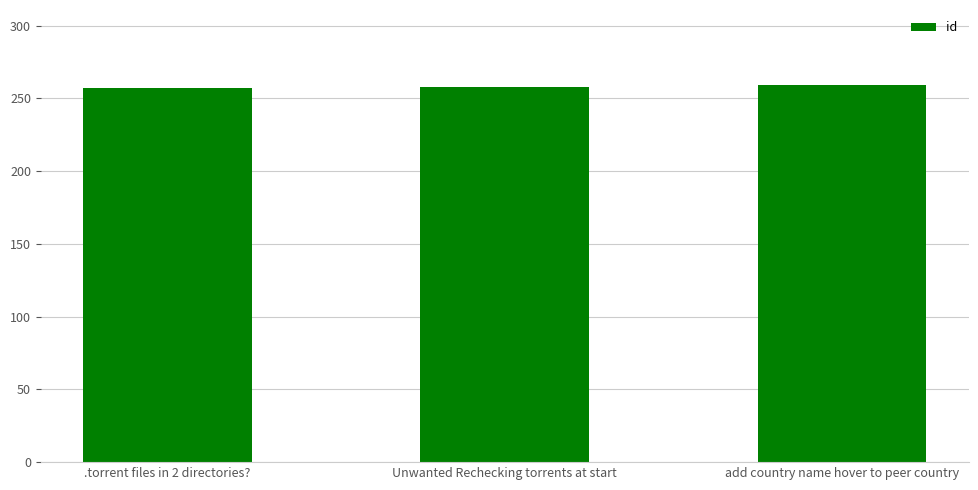

What is the sum of the values at Unwanted Rechecking torrents at start and add country name hover to peer country?

517